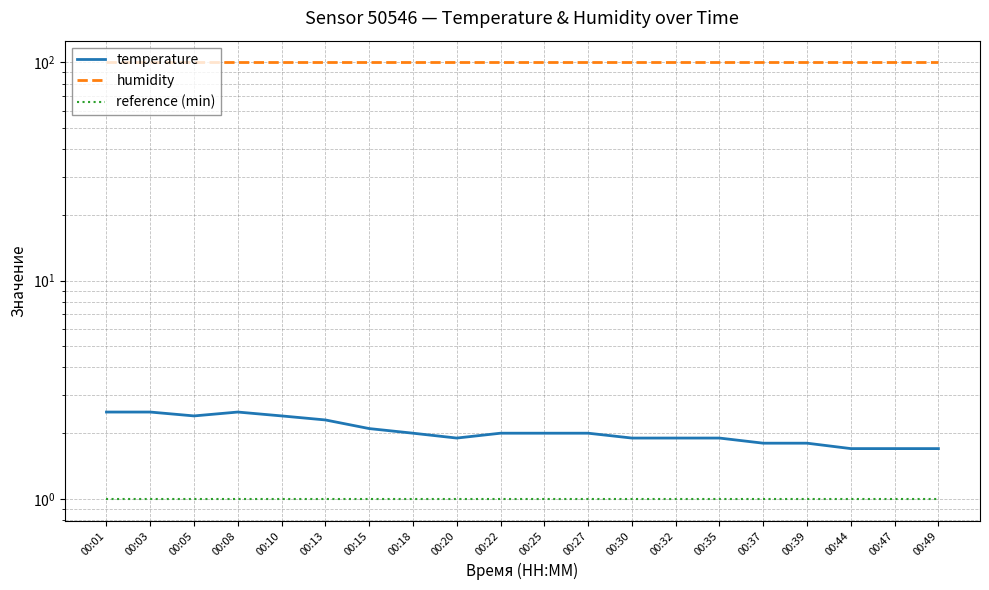

True or false: temperature and humidity intersect in this chart.

False